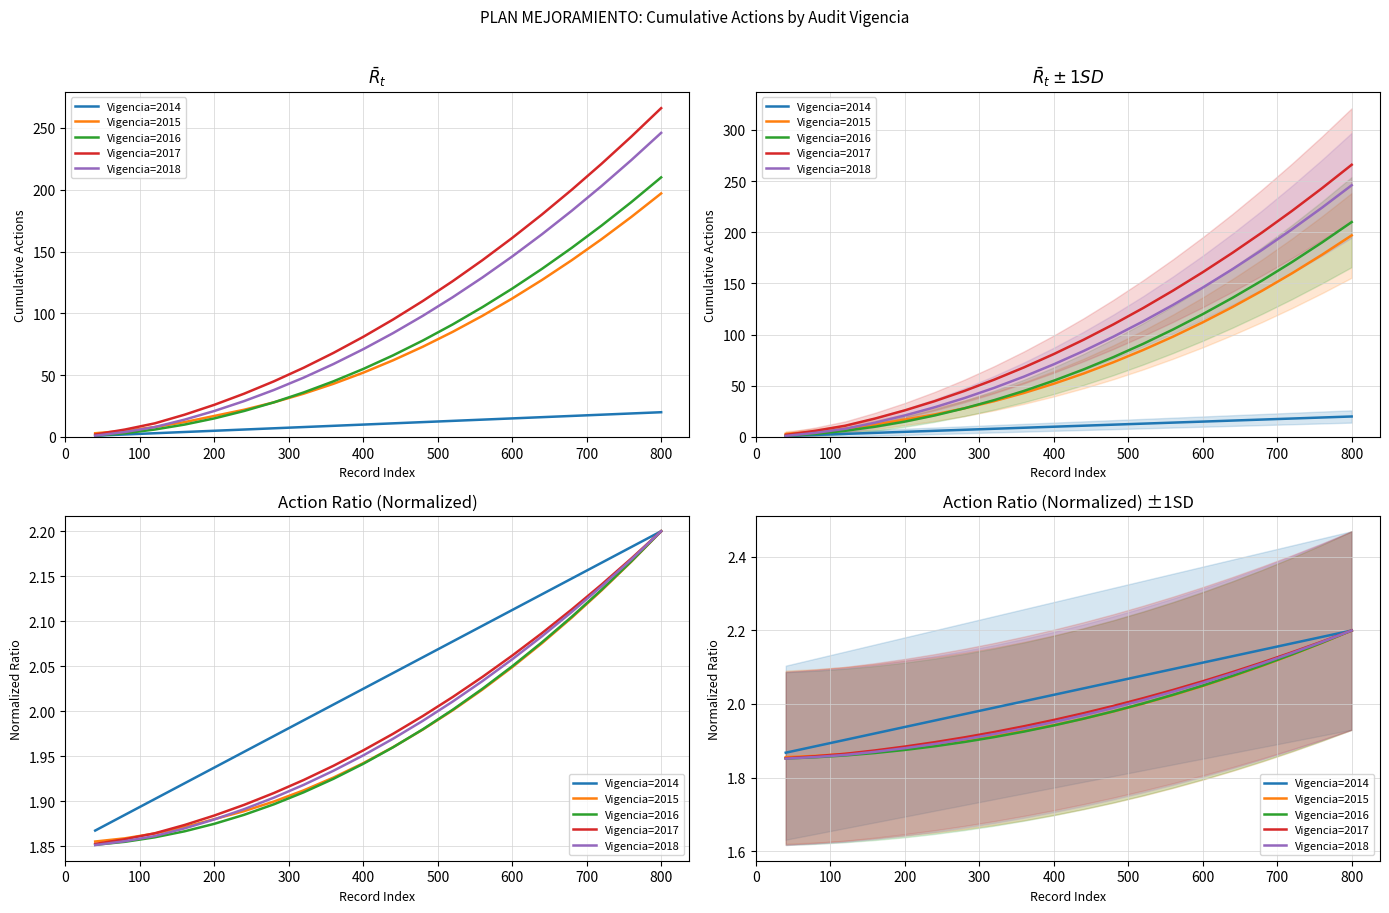

What is the highest value of the Vigencia=2016 series?

2.2